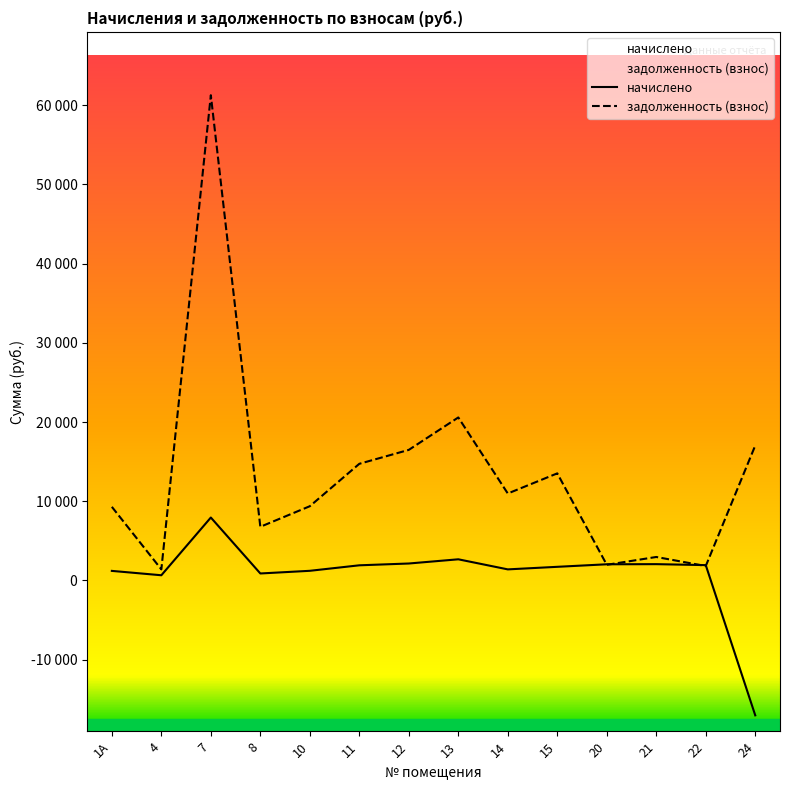

How many data points in задолженность (взнос) are less than 10973?

7